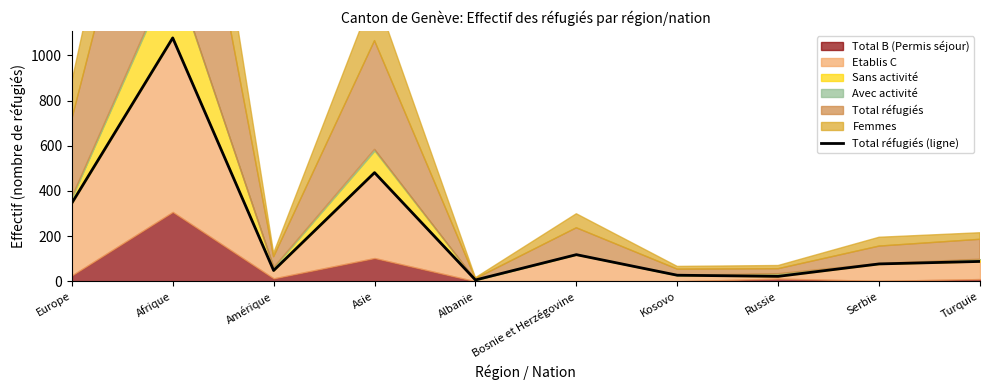

Reading left to right, what are all the values shown in this chart?

346	1077	48	481	6	118	27	22	77	88